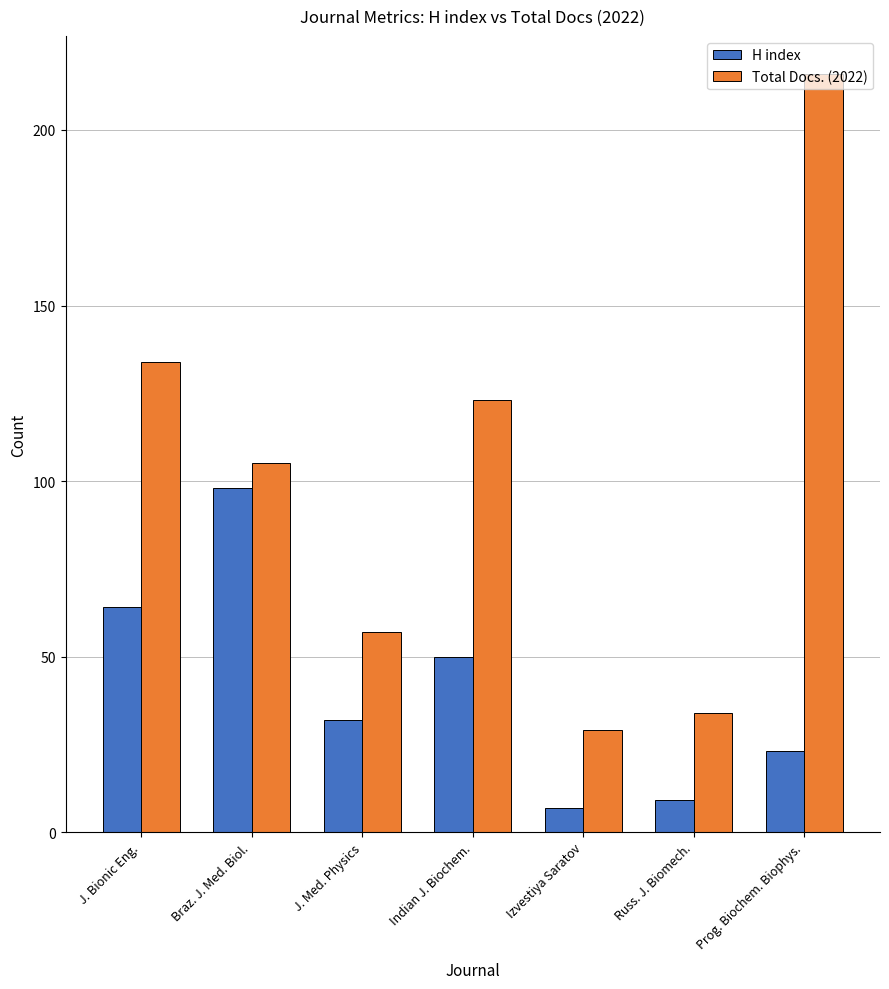

How many groups of bars are there?

7